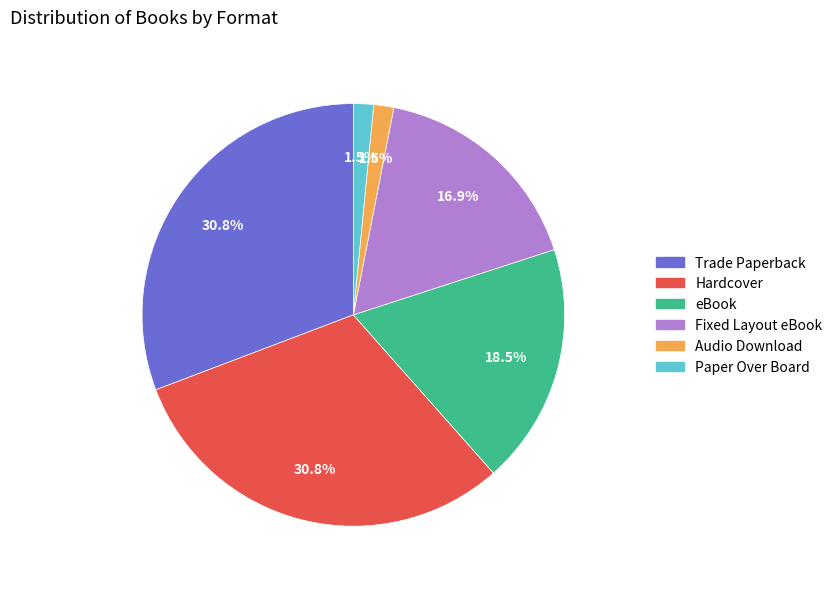

To the nearest percent, what is the difference between the largest and smallest slice percentages?

29%